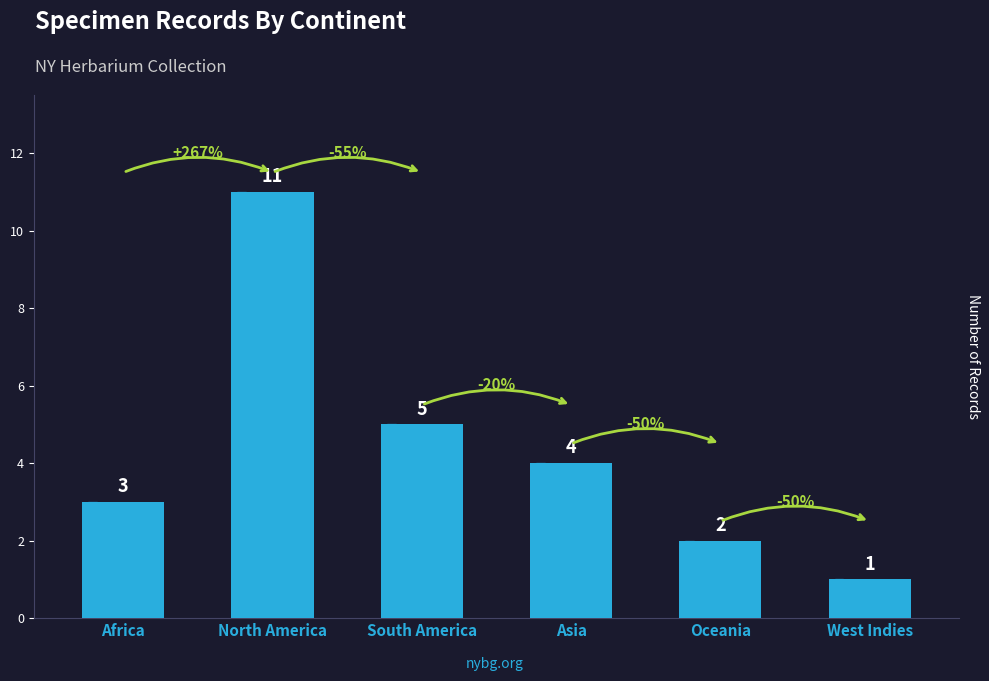

Reading left to right, what are all the values shown in this chart?

Africa=3	North America=11	South America=5	Asia=4	Oceania=2	West Indies=1